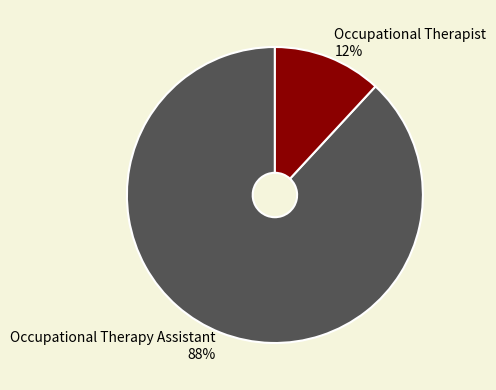

How many slices are in this pie chart?

2